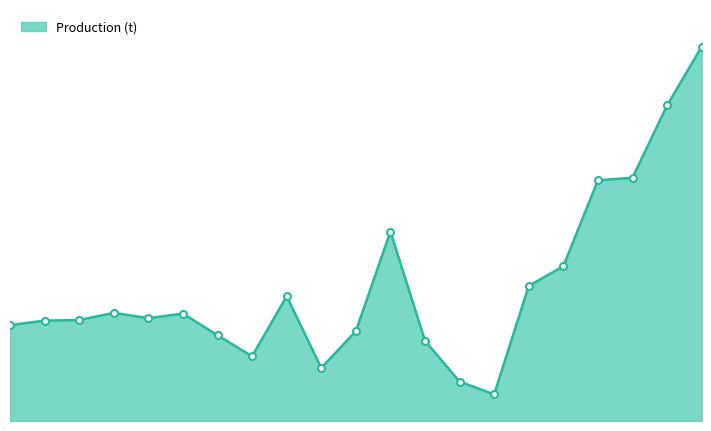

Reading right to left, extract all data points from this chart.

36408	30704	23667	23416	15055	13144	2588	3833	7800	18428	8740	5159	12143	6294	8341	10448	10003	10520	9821	9763	9330